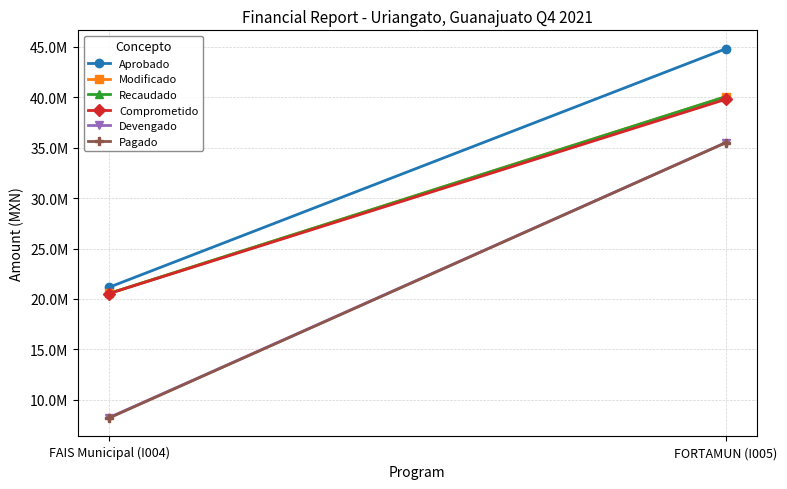

What is the spread (max minus min) of values at FORTAMUN (I005)?

9302939.7